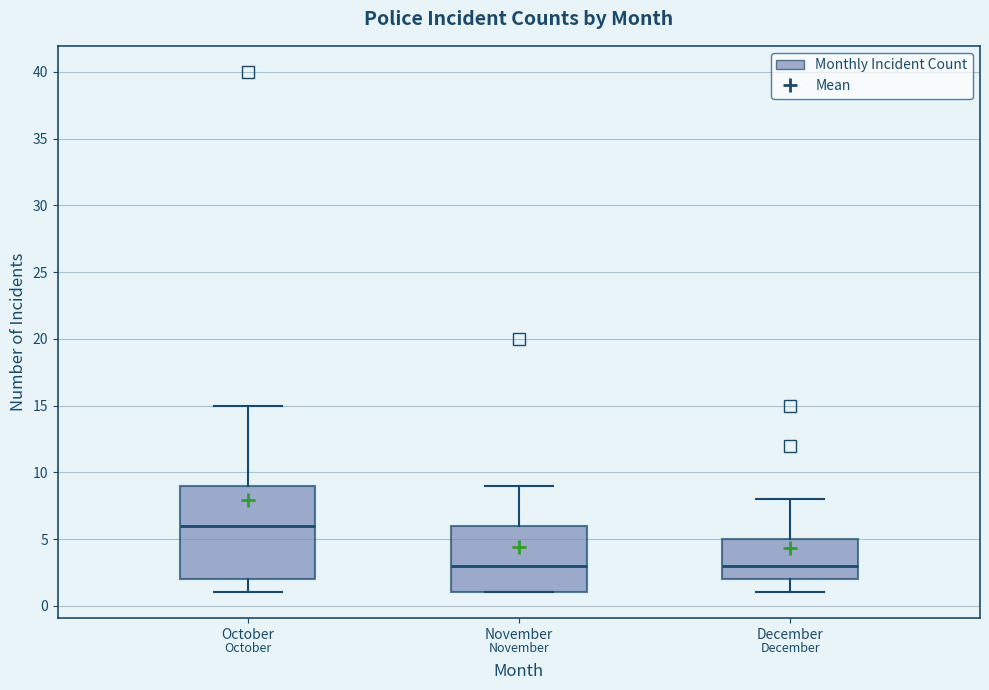

Reading left to right, read every box against the y-axis: the position of its median line, the range the box covers, and the ends of its whiskers. The values are not printed on the chart, so give them approximately, as read against the axis.

October: median 6, box 2 to 9, whiskers 1 to 15
November: median 3, box 1 to 6, whiskers 1 to 9
December: median 3, box 2 to 5, whiskers 1 to 8